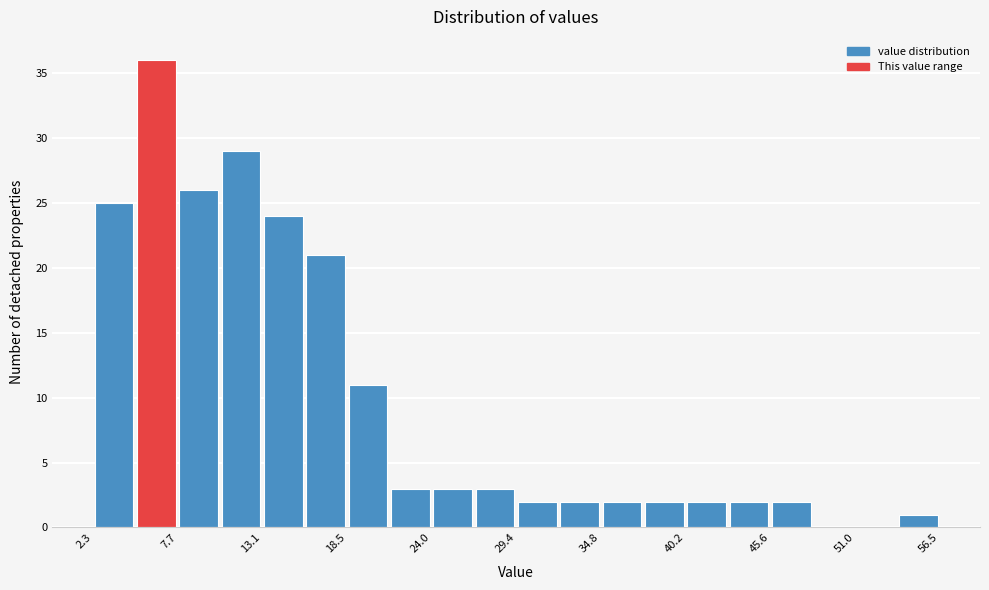

Read against the x-axis, roughly where is the centre of the tallest bar?

6